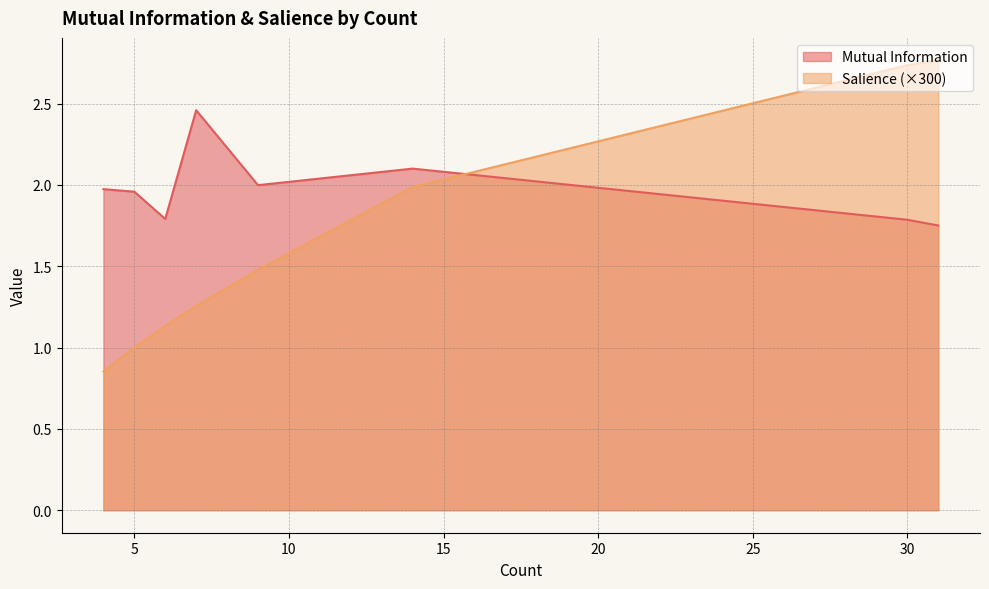

What are all the series names shown in the legend?

Mutual Information, Salience (×300)